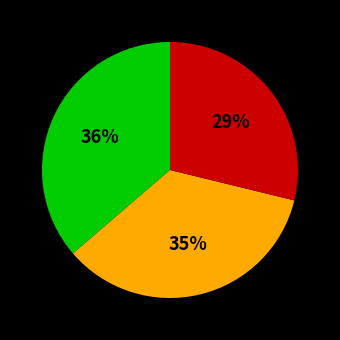

To the nearest percent, what is the difference between the largest and smallest slice percentages?

7%